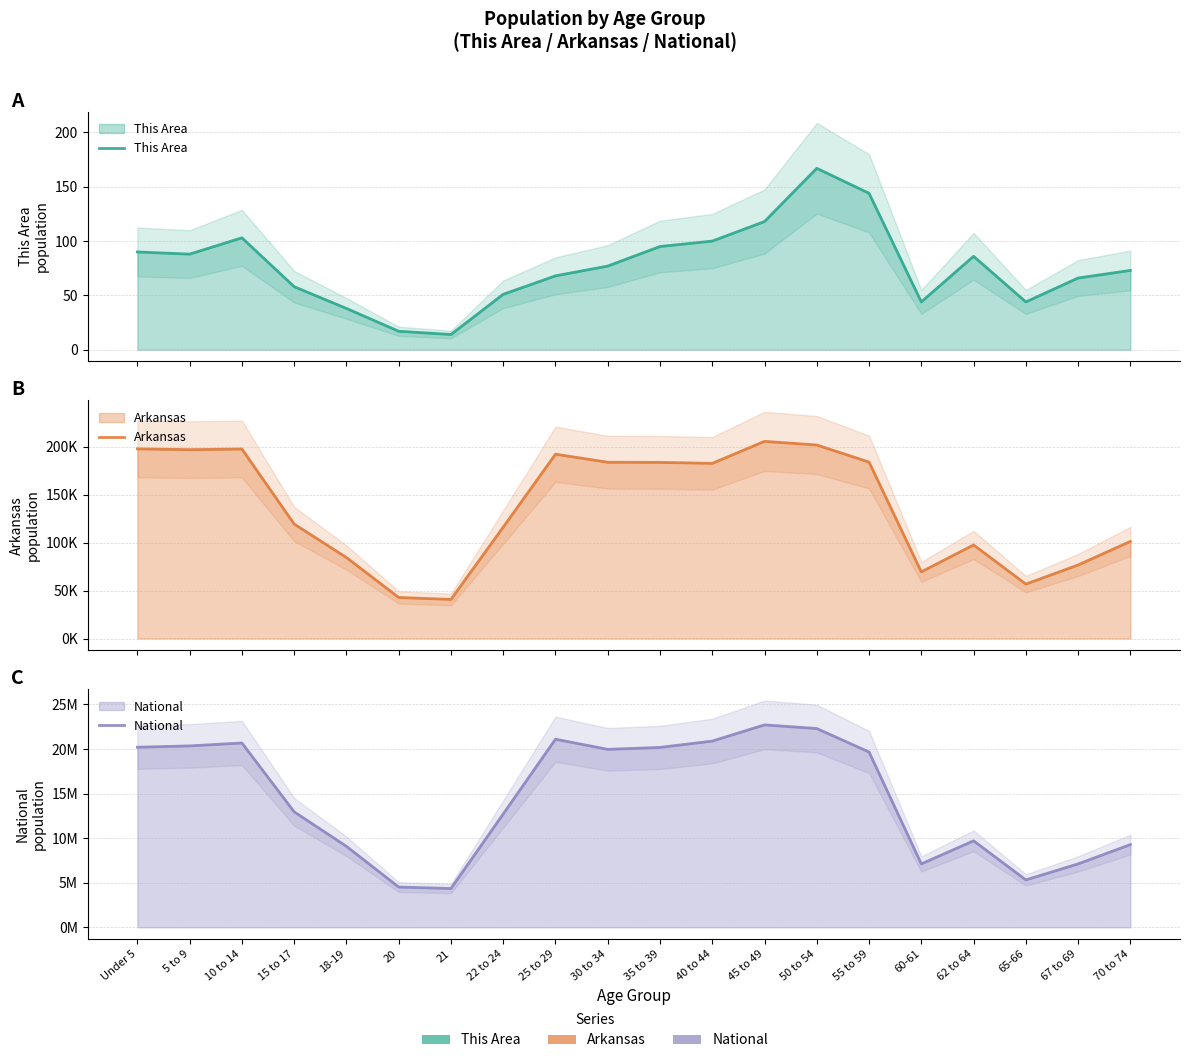

How many data points in This Area are less than 77?

10